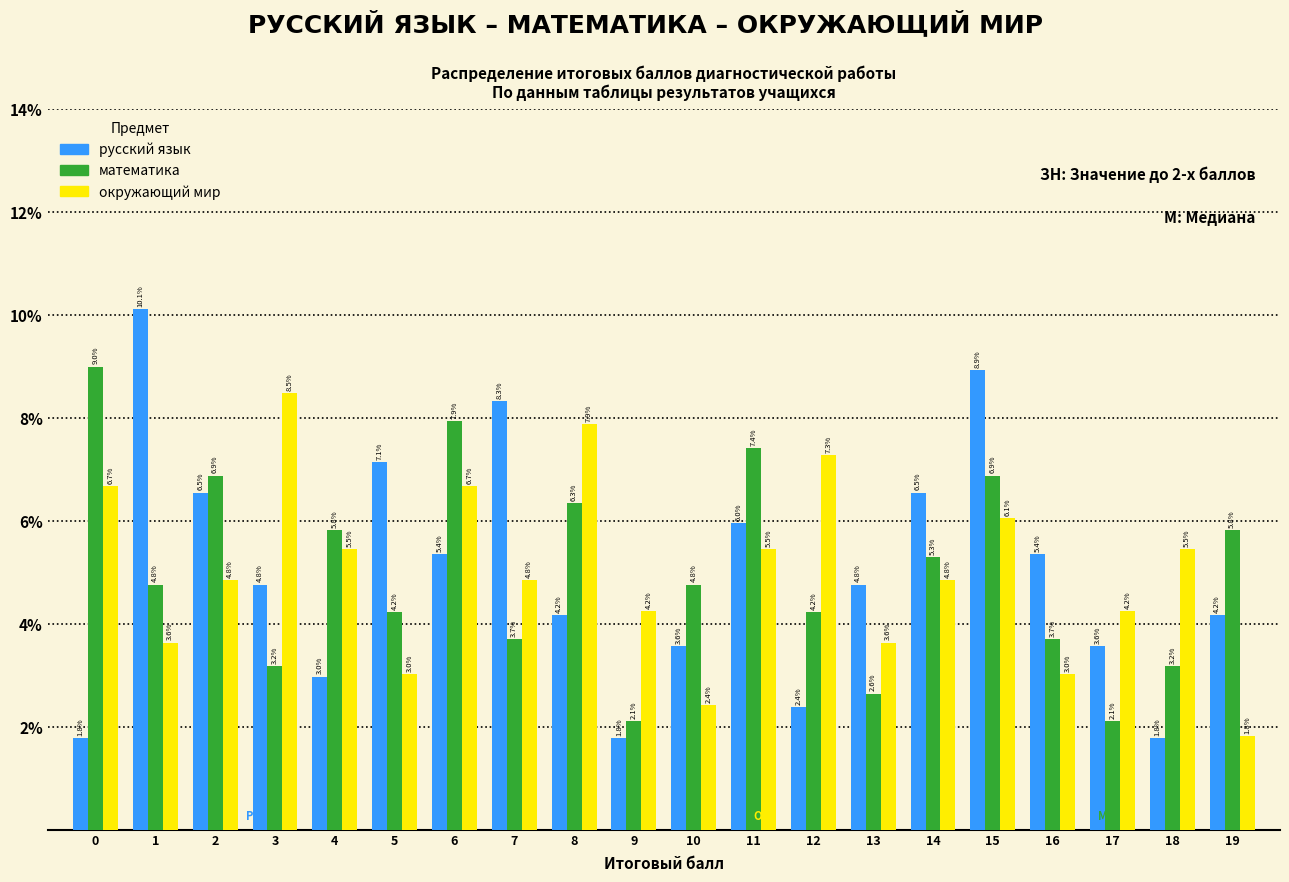

Reading left to right, what are all the values shown in this chart?

русский язык: 1.8	10.1	6.5	4.8	3.0	7.1	5.4	8.3	4.2	1.8	3.6	6.0	2.4	4.8	6.5	8.9	5.4	3.6	1.8	4.2
математика: 9.0	4.8	6.9	3.2	5.8	4.2	7.9	3.7	6.3	2.1	4.8	7.4	4.2	2.6	5.3	6.9	3.7	2.1	3.2	5.8
окружающий мир: 6.7	3.6	4.8	8.5	5.5	3.0	6.7	4.8	7.9	4.2	2.4	5.5	7.3	3.6	4.8	6.1	3.0	4.2	5.5	1.8